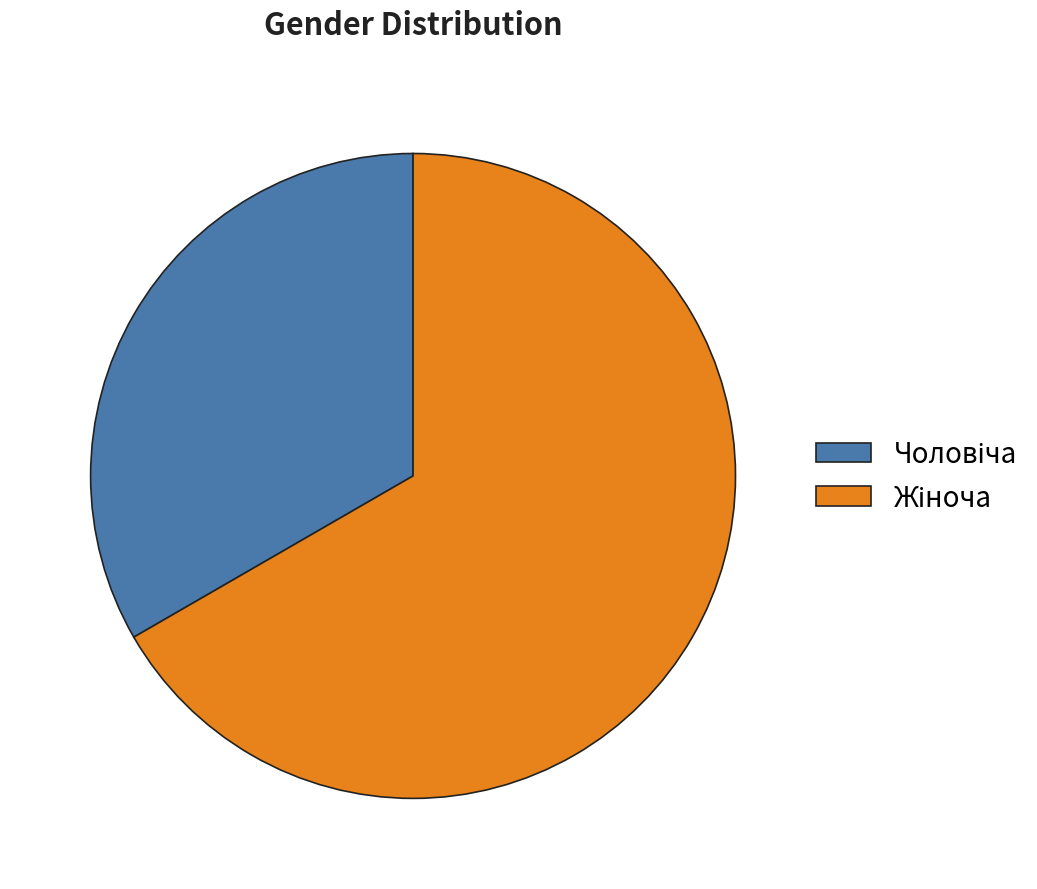

Does any single category account for the majority?

Yes